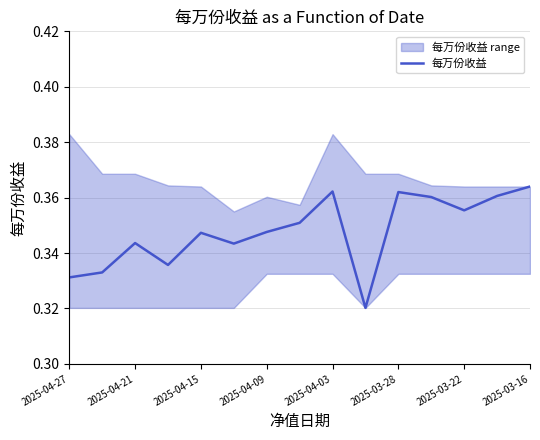

True or false: the data shows 0.3 at 2025-04-27.

True